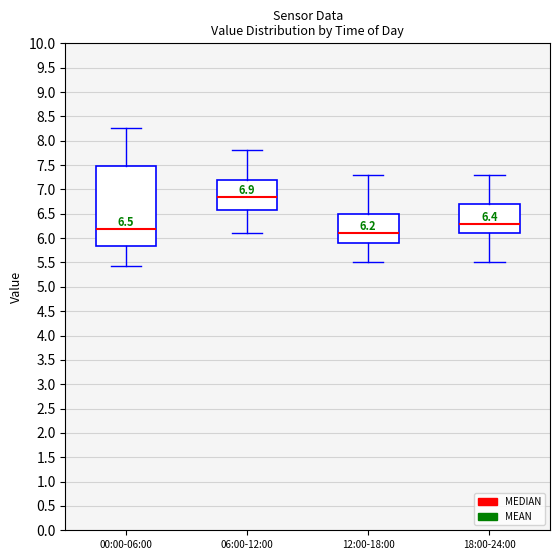

Comparing the boxes themselves (not the whiskers), which one is the tallest?

00:00-06:00